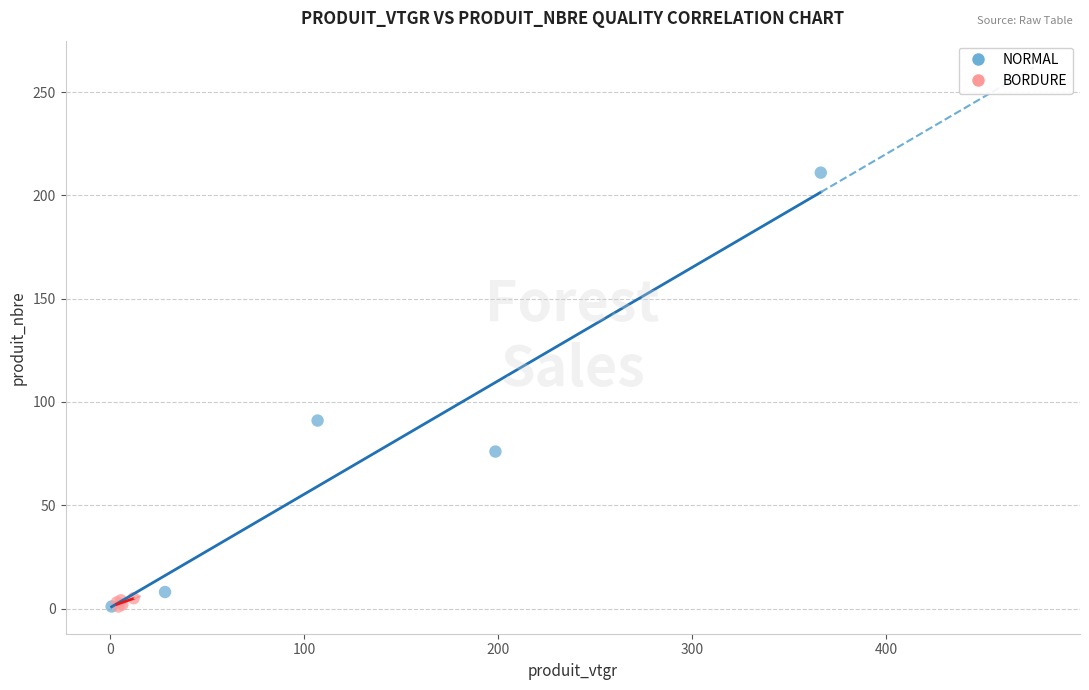

What are all the series names shown in the legend?

NORMAL, BORDURE